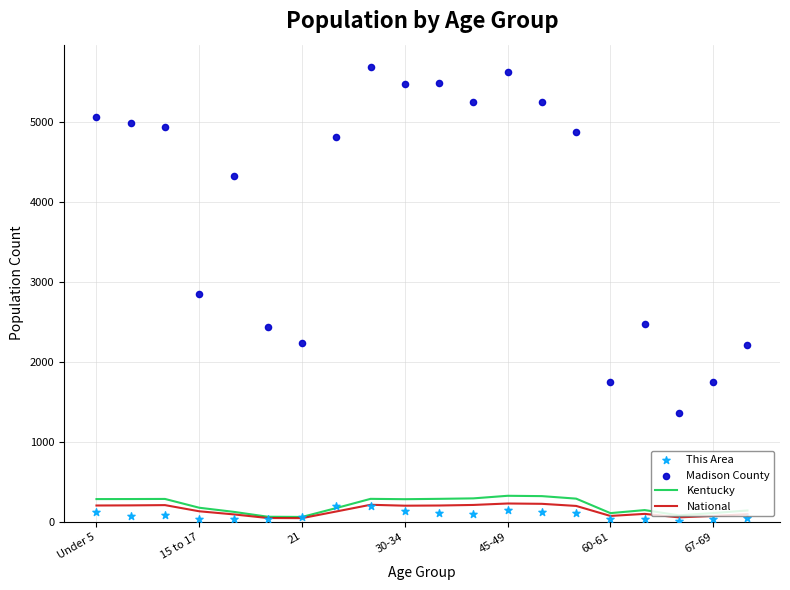

Which series has the largest Y range (max minus min)?

Madison County